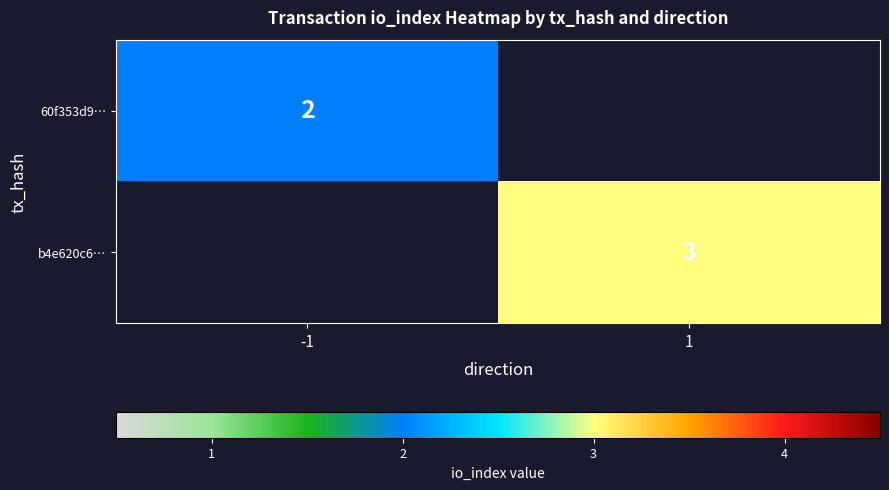

The 60f353d9… series shows 1 at -1. True or false?

False